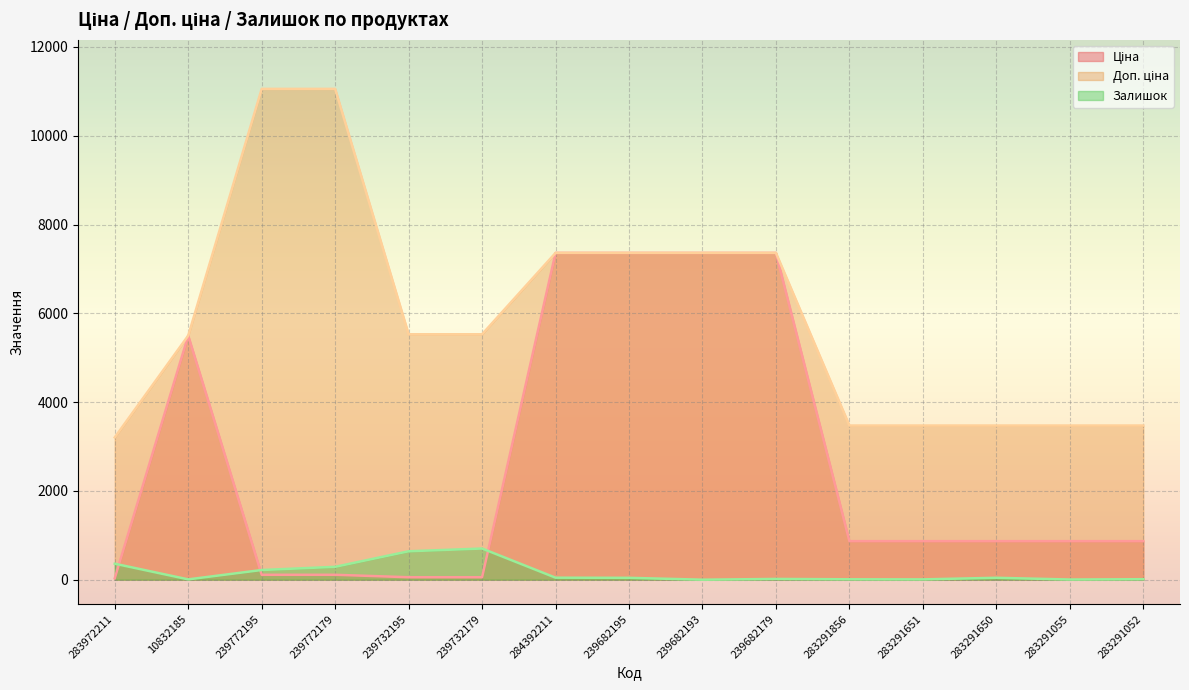

Count the number of data series in this chart.

3